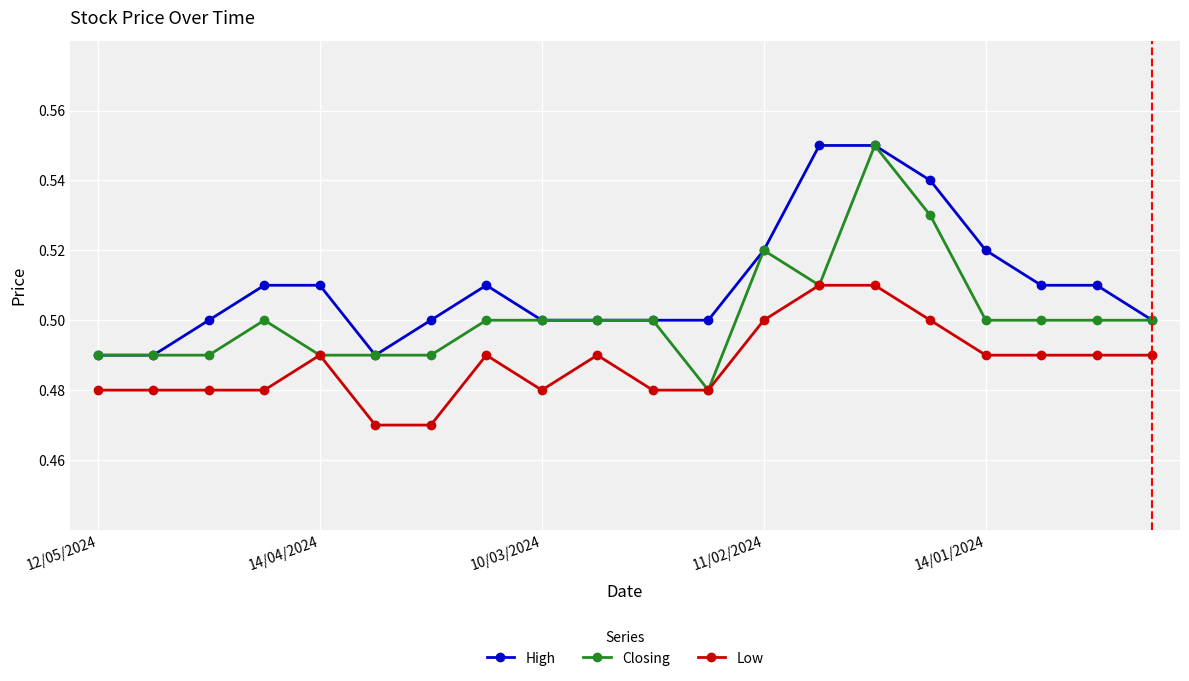

Which series has the largest total across all categories?

High